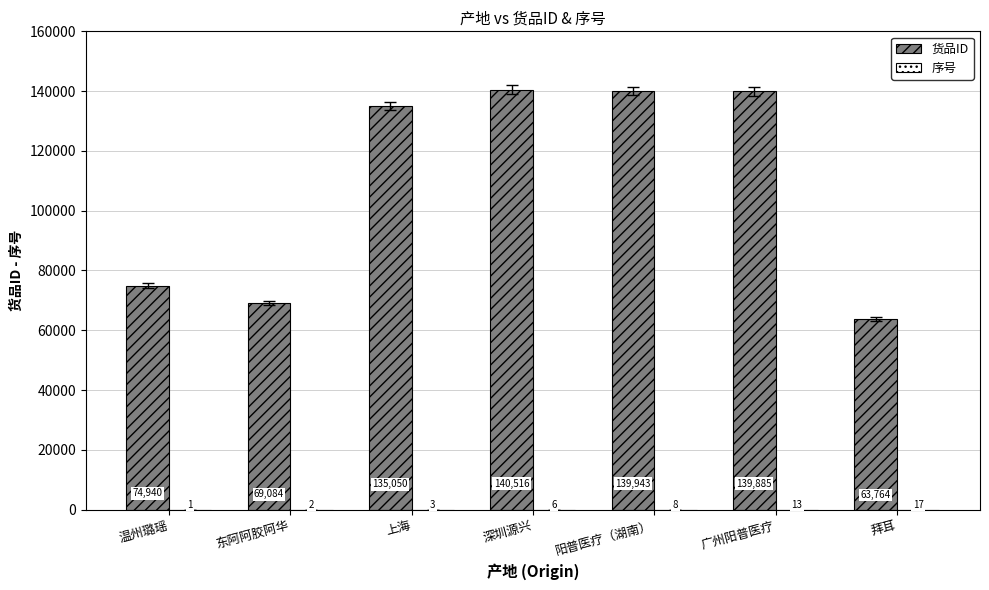

At which label is 货品ID closest to 102140?

温州璐瑶